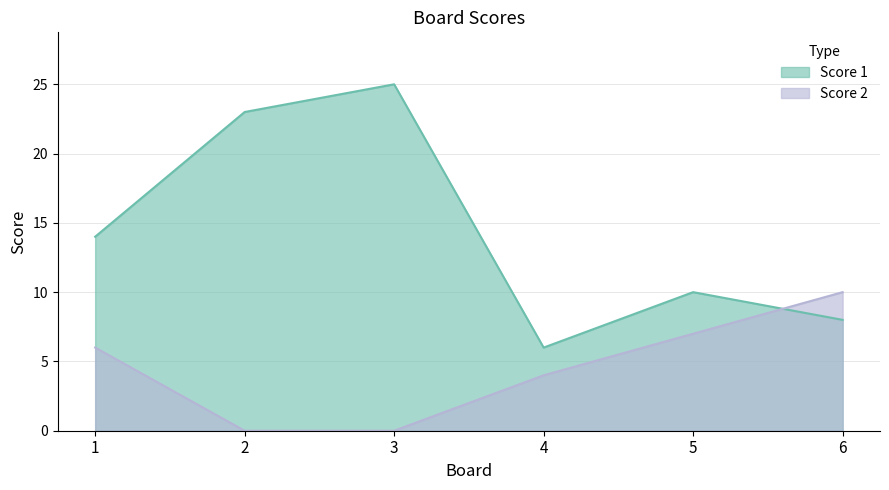

Rank the series by their average value, from lowest to highest.

Score 2, Score 1